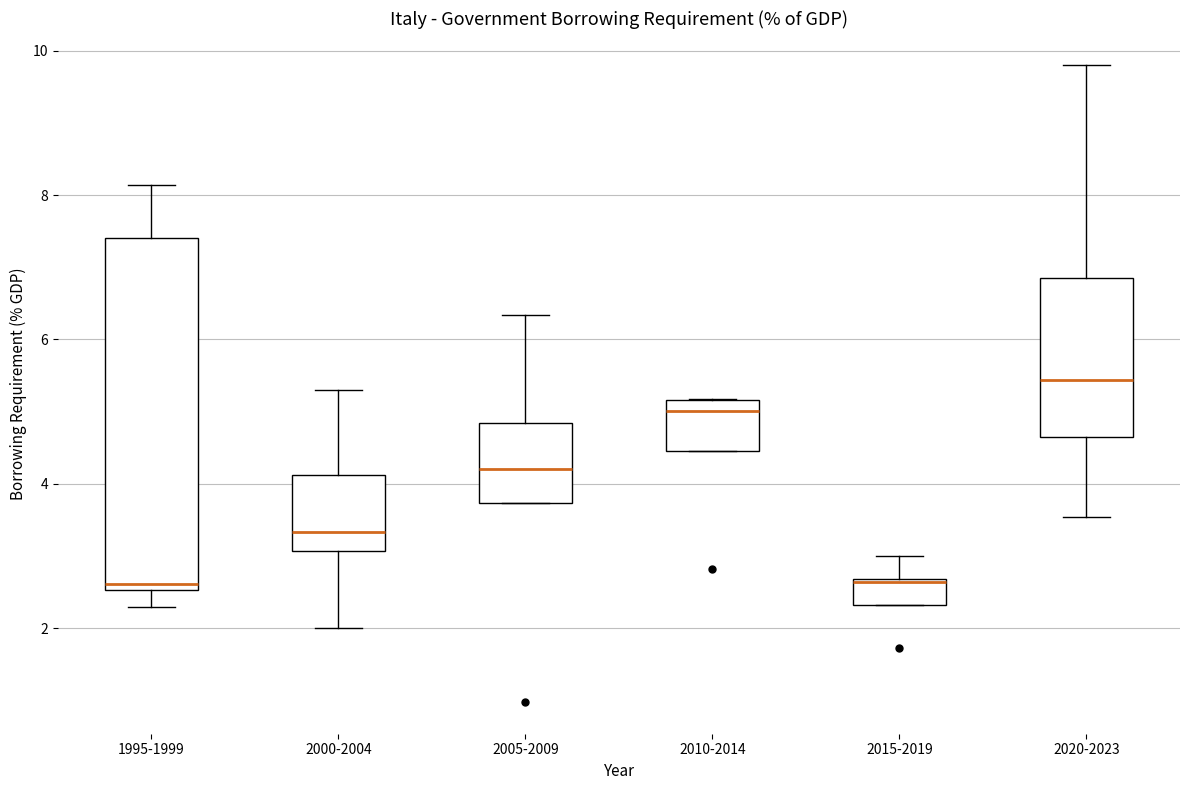

Reading left to right, transcribe this box plot: for each box, give where its median line is, the range the box spans, and where its two whiskers end, as read against the y-axis. The values are not printed on the chart, so give them approximately, as read against the axis.

1995-1999: median 2.6 (just above the box's lower edge), box 2.6 to 7.4, whiskers 2.2 to 8.2
2000-2004: median 3.4, box 3.0 to 4.2, whiskers 2.0 to 5.2
2005-2009: median 4.2, box 3.8 to 4.8, whiskers 3.8 to 6.4
2010-2014: median 5.0, box 4.4 to 5.2, whiskers 4.4 to 5.2
2015-2019: median 2.6, box 2.4 to 2.6, whiskers 2.4 to 3.0
2020-2023: median 5.4, box 4.6 to 6.8, whiskers 3.6 to 9.8